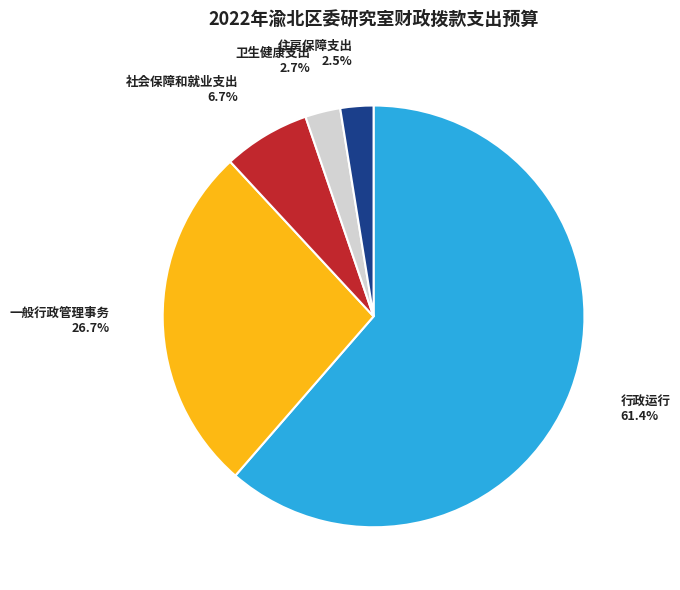

To the nearest percent, what portion does 一般行政管理事务 represent?

27%